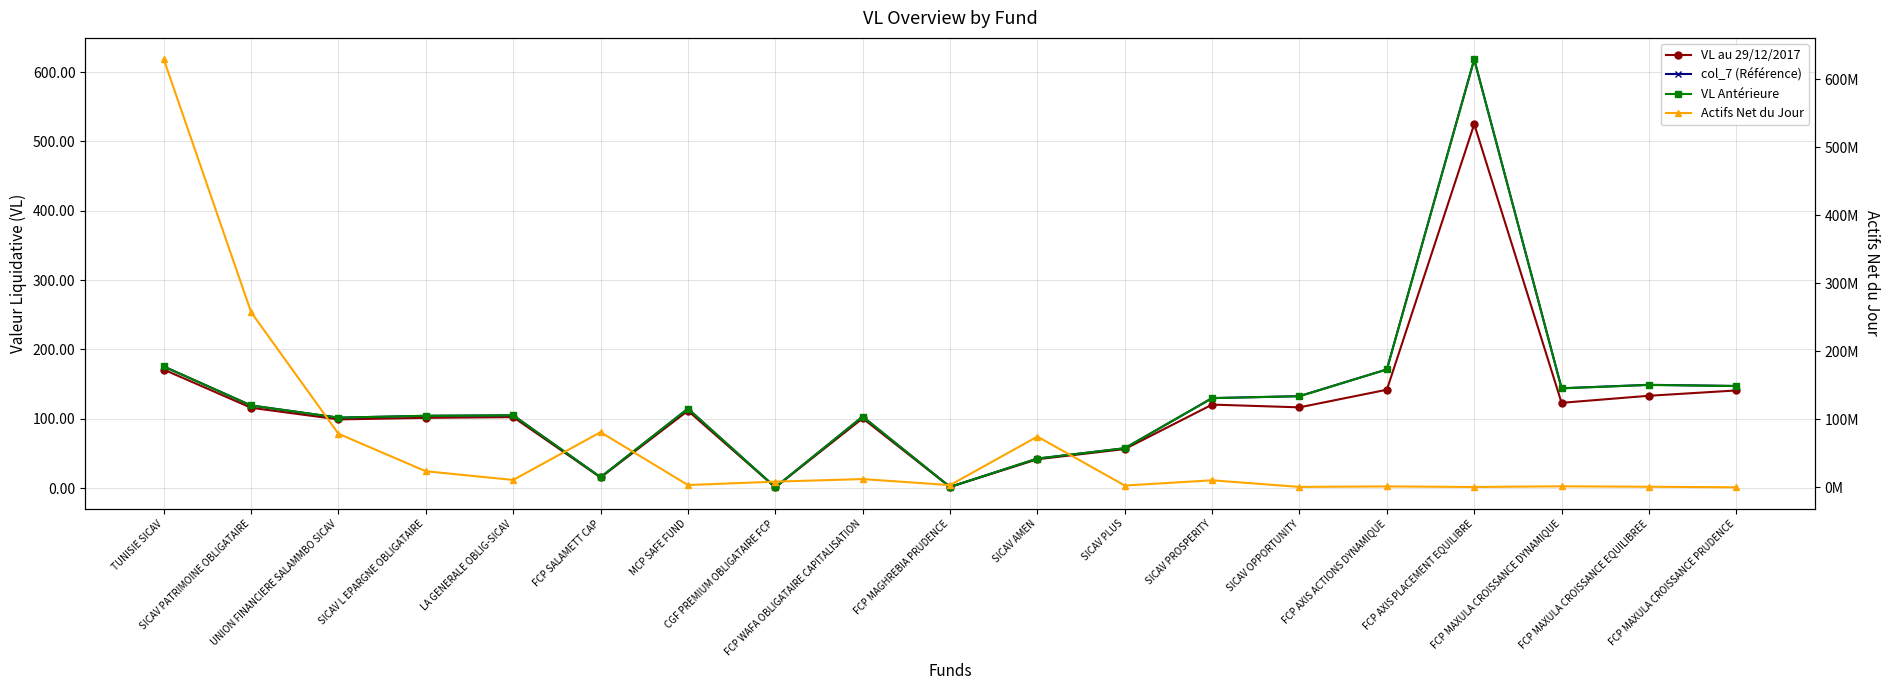

What is the total value across all series at FCP WAFA OBLIGATAIRE CAPITALISATION?

12341211.7